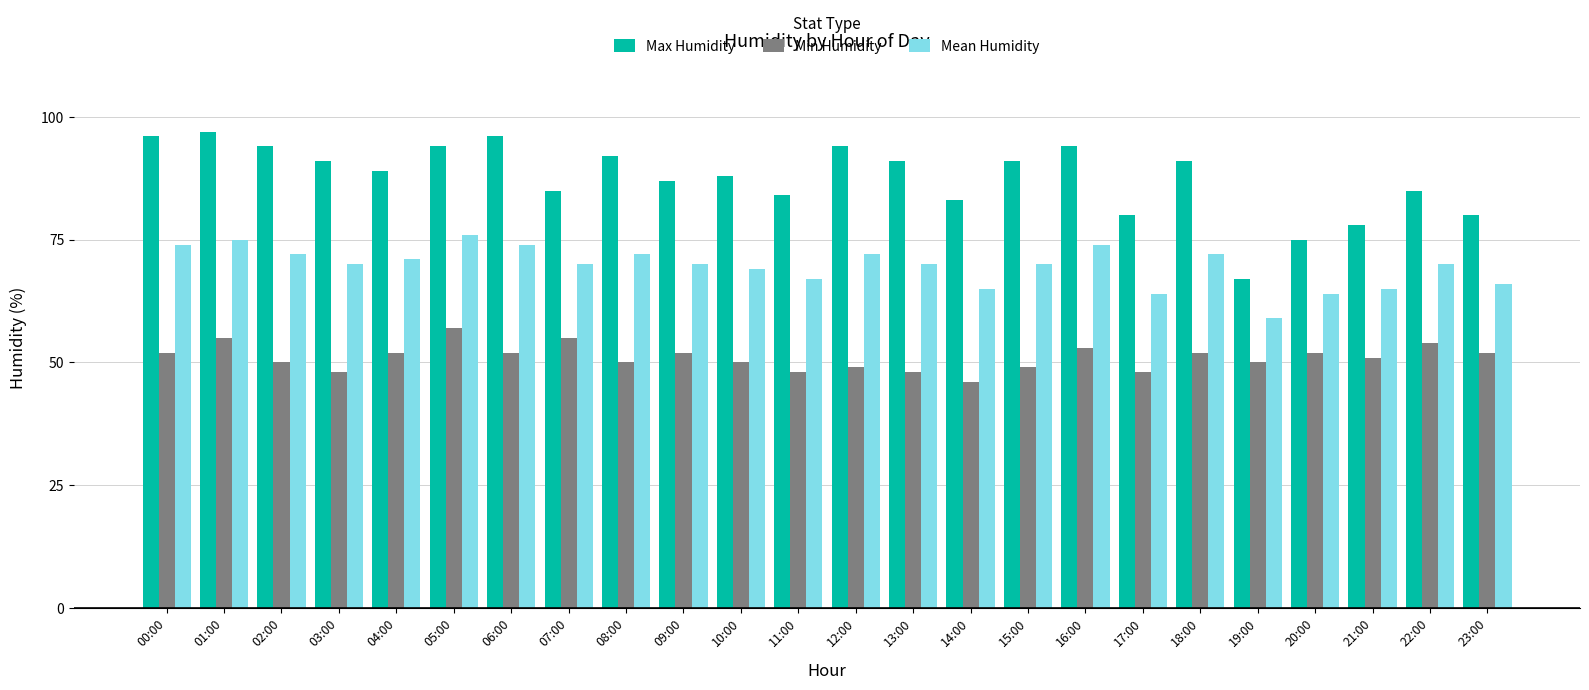

What is the sum of all Min Humidity values?

1225